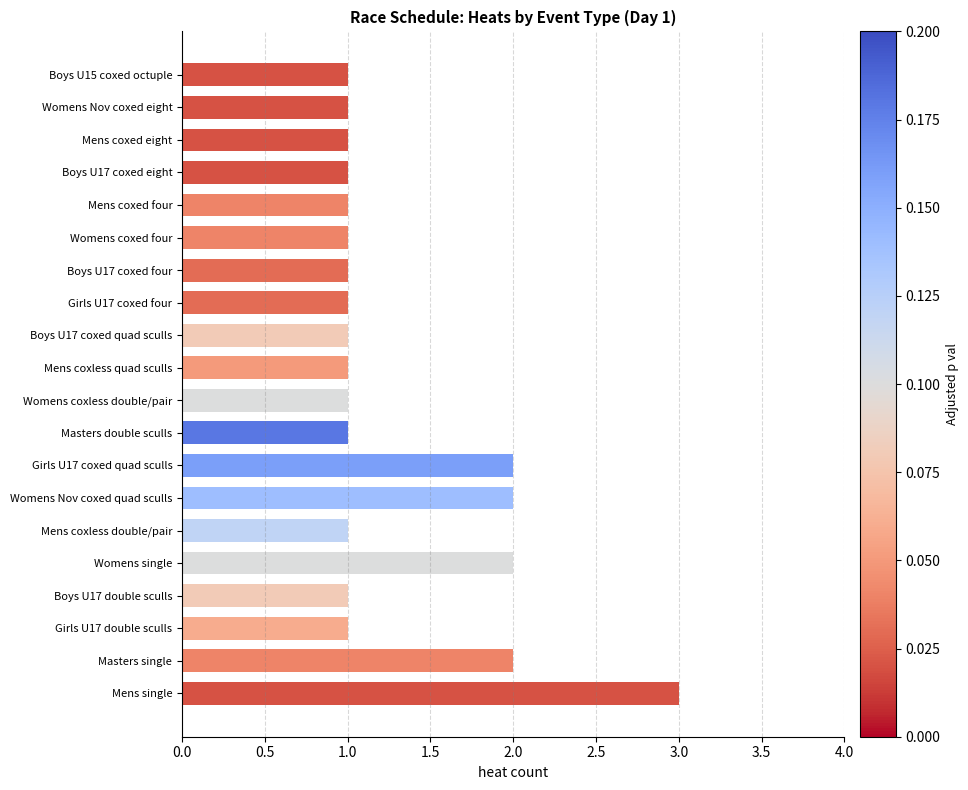

What is the approximate value at Mens single?

3